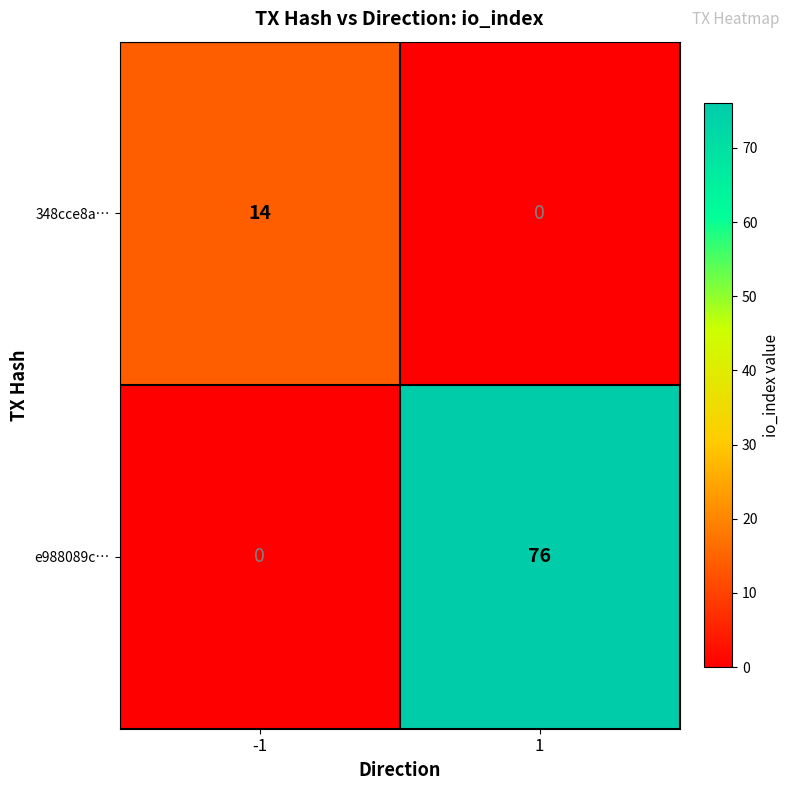

True or false: 348cce8a… has a value of 7 at 1.

False